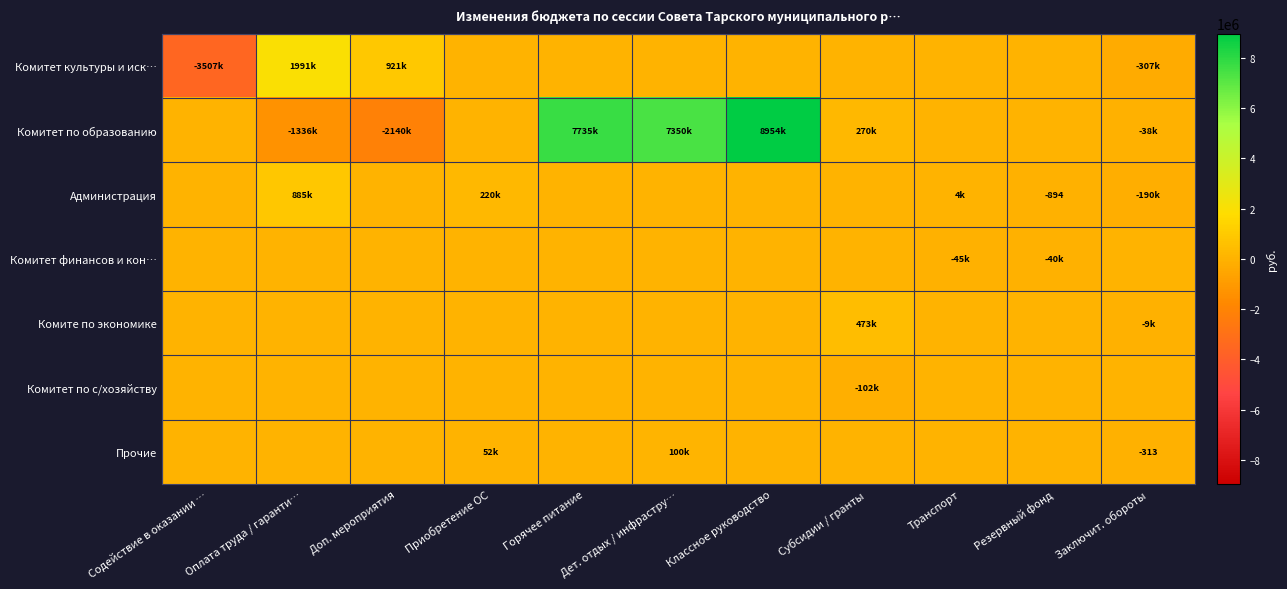

What is the difference between the second highest and second lowest values in the Комитет культуры и иск… series?

1227622.9